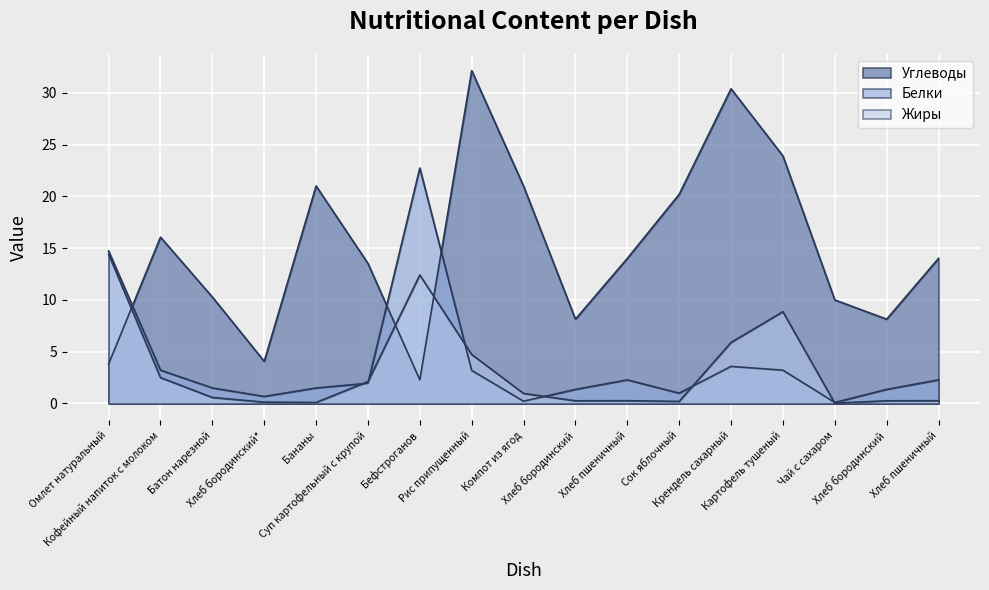

True or false: Белки has more than 2 points higher than both neighbors.

True